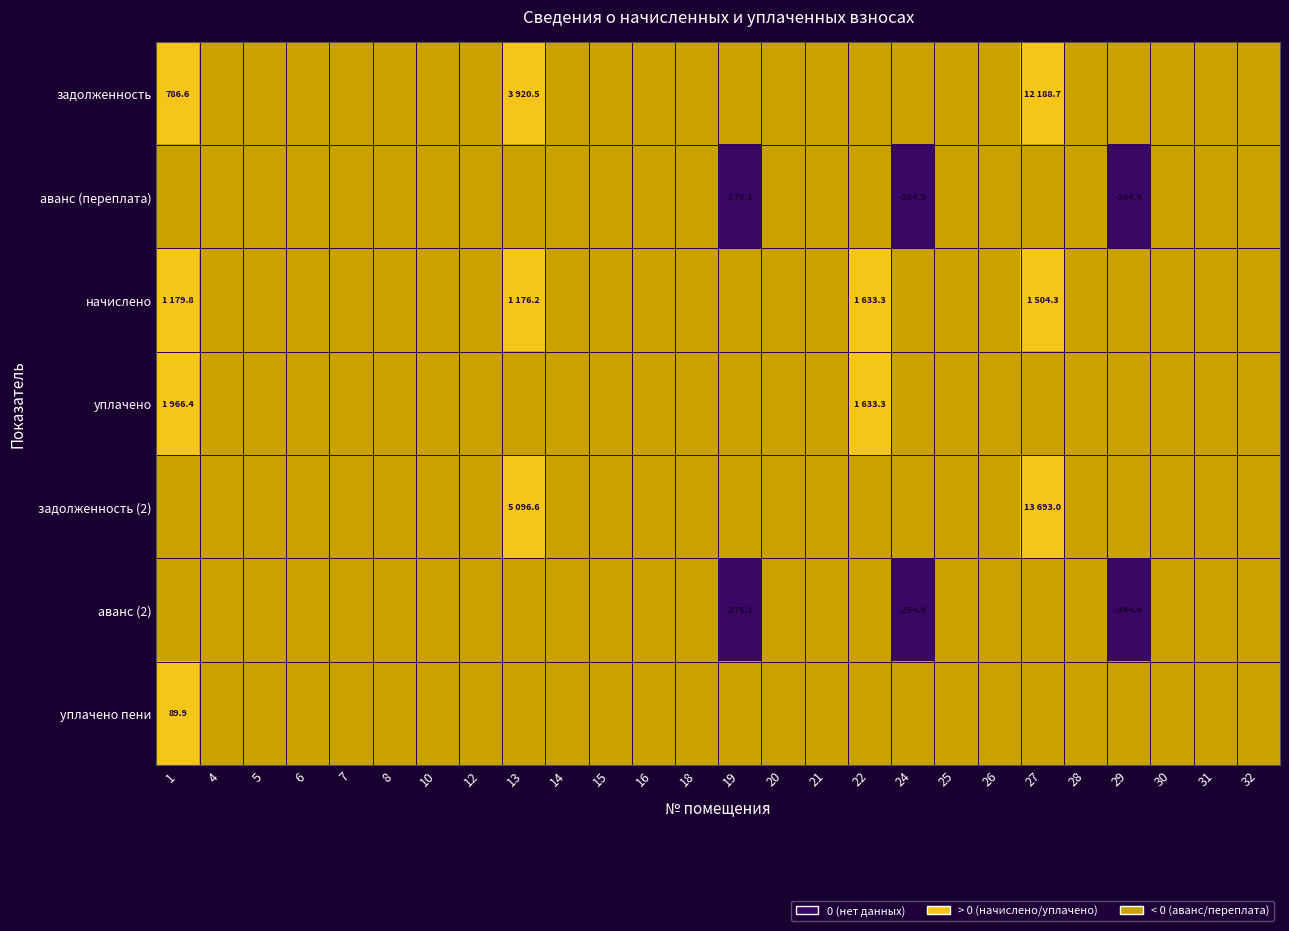

How many values in уплачено пени are above zero?

1